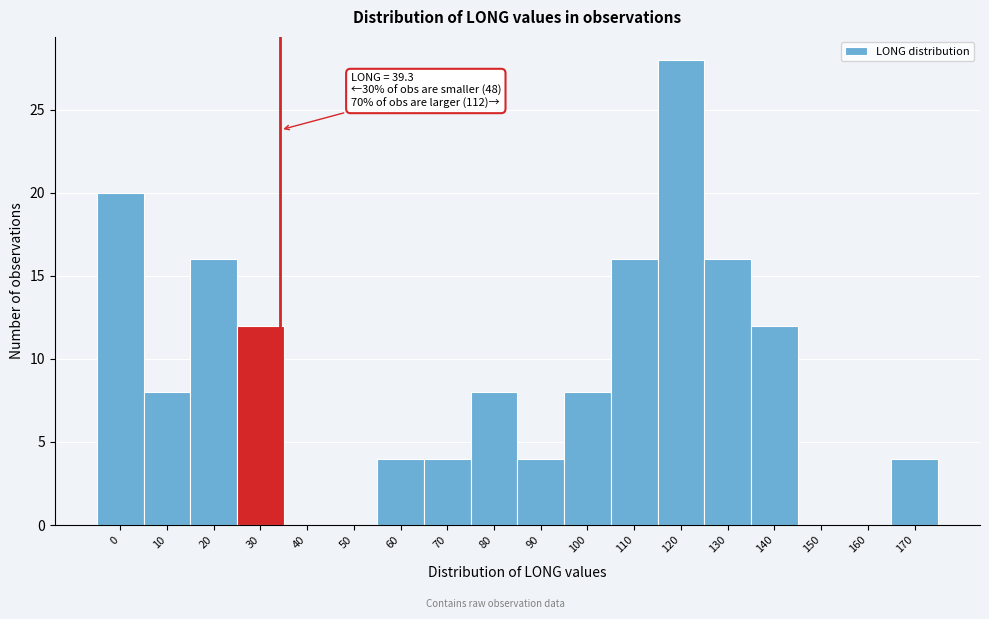

Reading left to right, list all the values displayed in this chart.

0=20	10=8	20=16	30=12	40=0	50=0	60=4	70=4	80=8	90=4	100=8	110=16	120=28	130=16	140=12	150=0	160=0	170=4